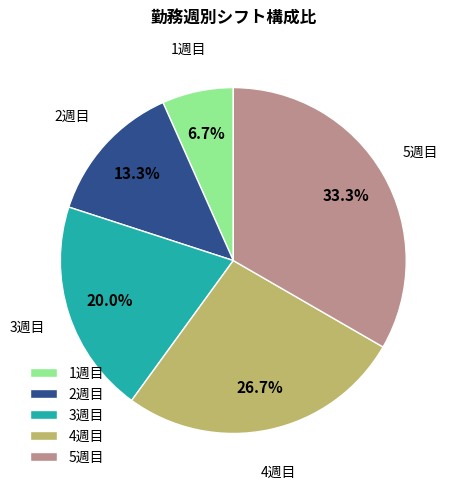

How many slices are in this pie chart?

5